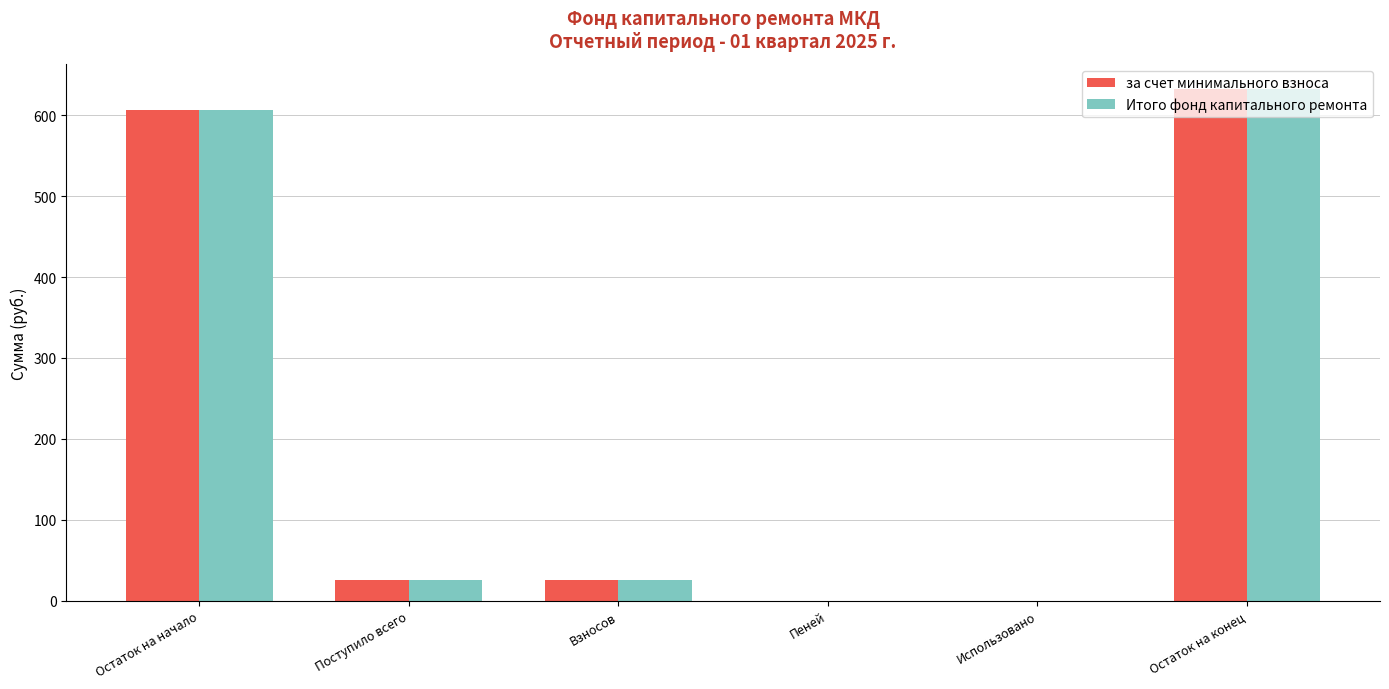

How many groups of bars are there?

6